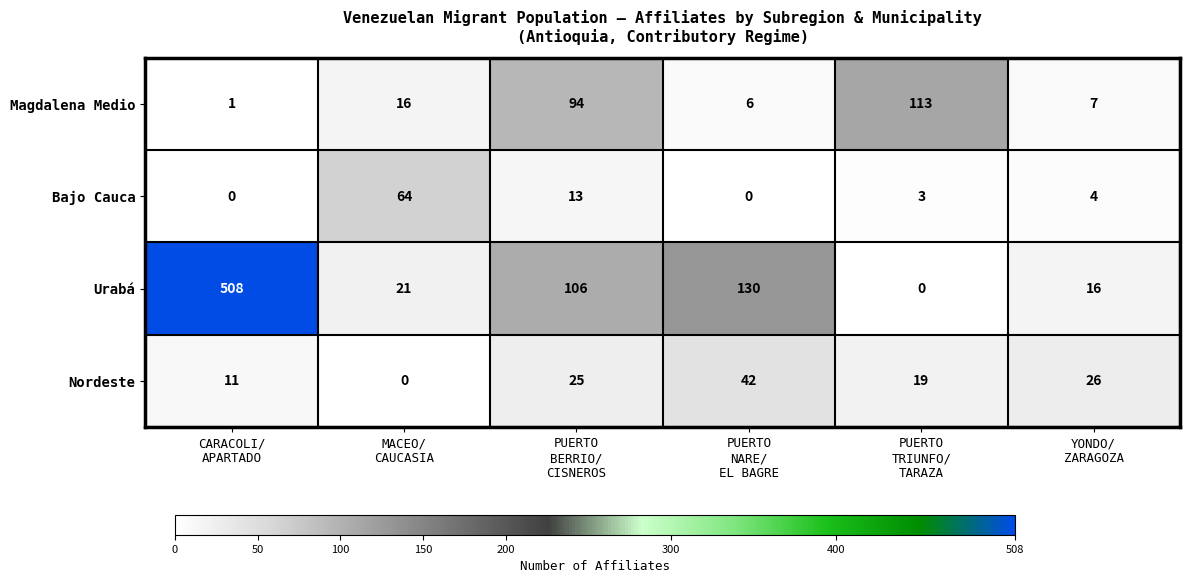

What is the difference between the second highest and second lowest values in the Urabá series?

114